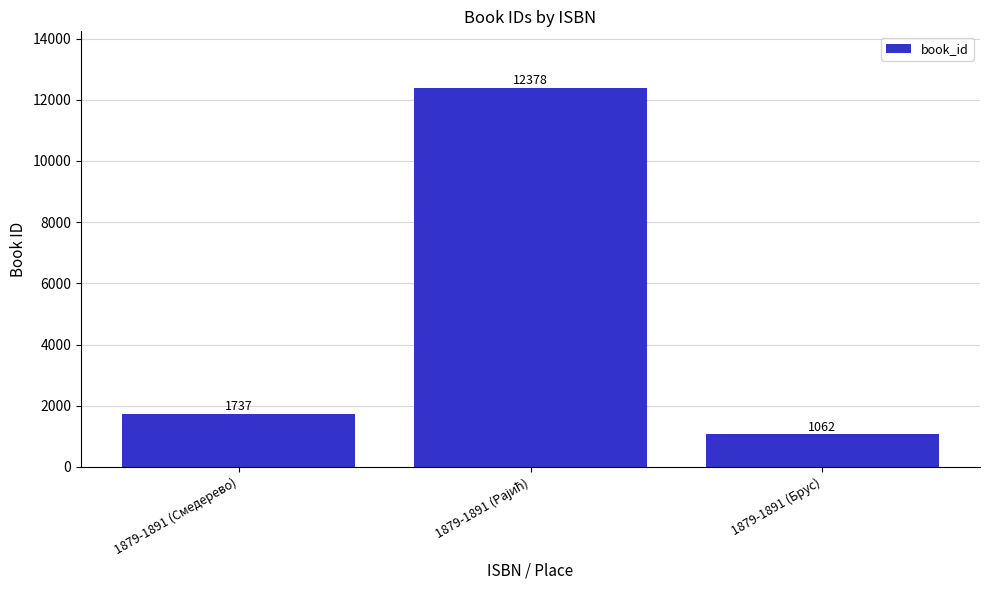

What position from the right is 1879-1891 (Смедерево)?

3